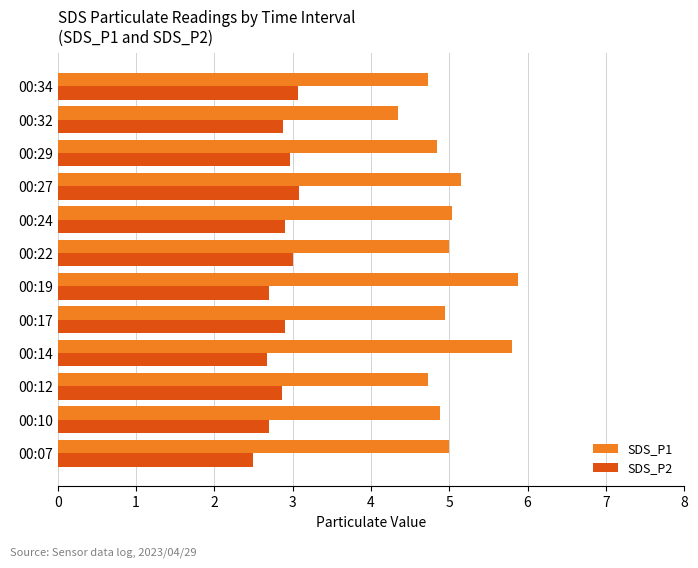

Which series has the widest spread of values?

SDS_P1